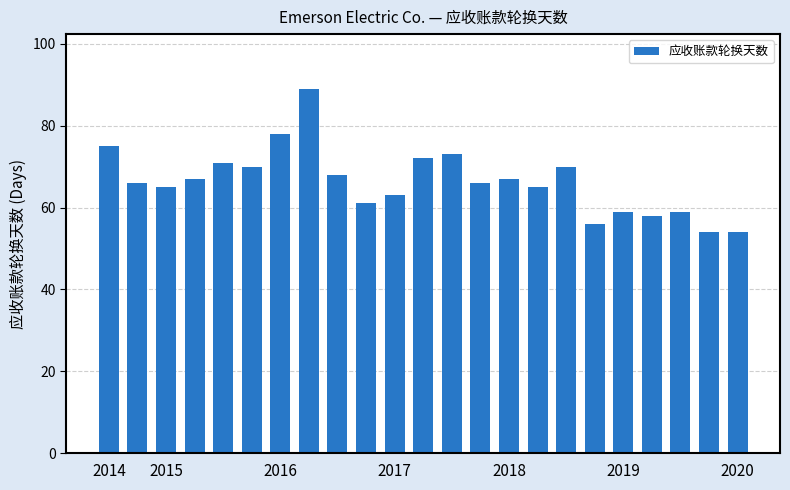

What is the difference between the maximum and minimum values?

35